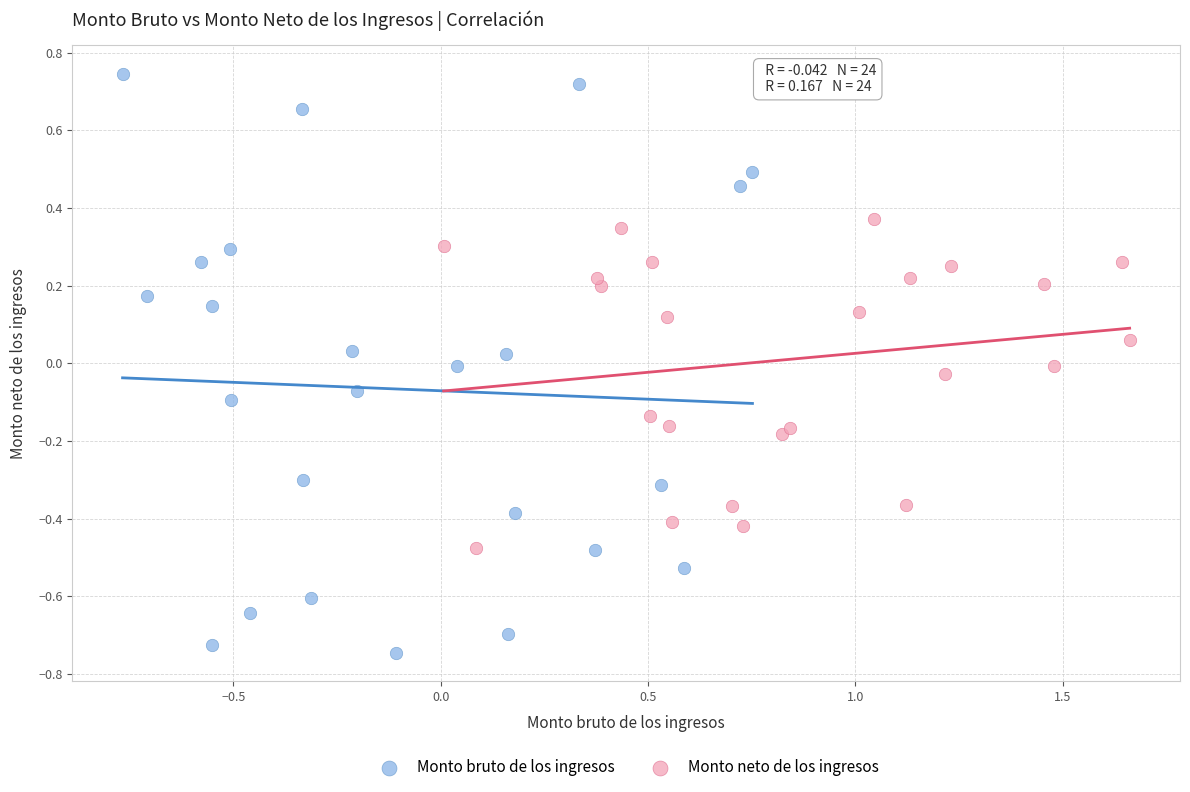

Which series has the widest spread of Y values?

Monto bruto de los ingresos